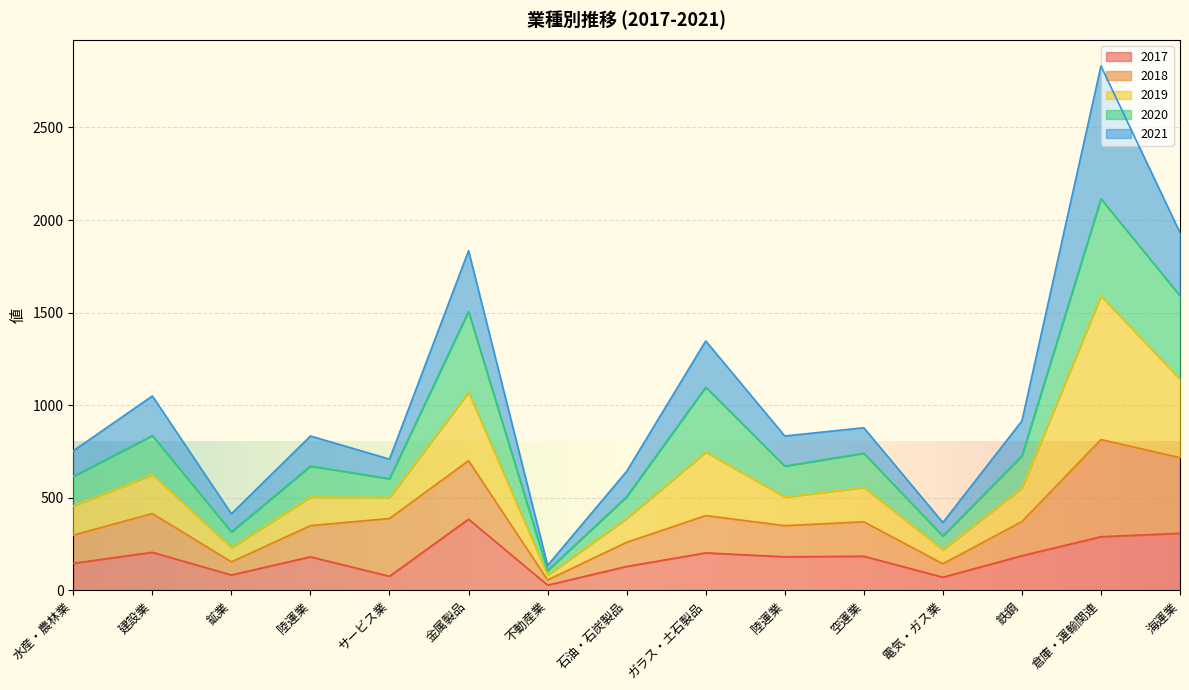

Does the chart display data point markers on the line(s)?

No